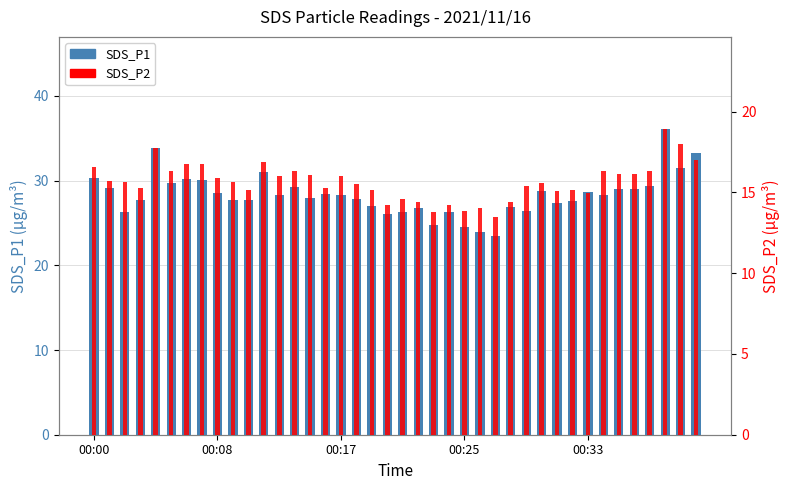

The SDS_P2 series shows 7.7 at 18. True or false?

False